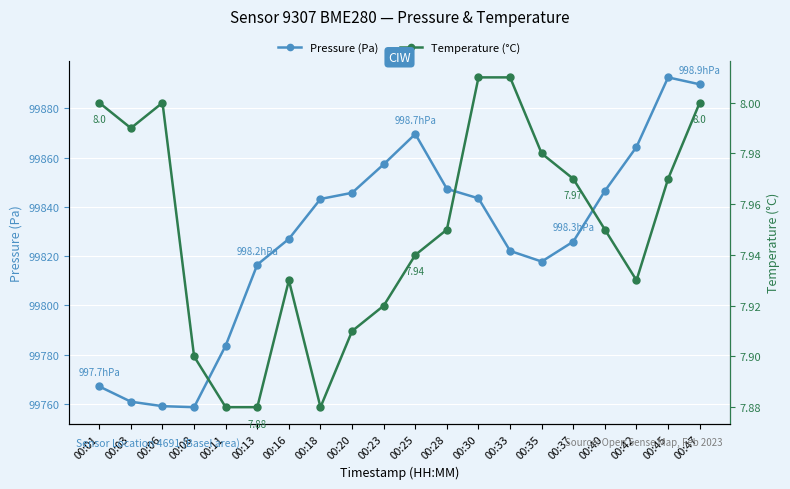

True or false: Pressure (Pa) and Temperature (°C) intersect in this chart.

False